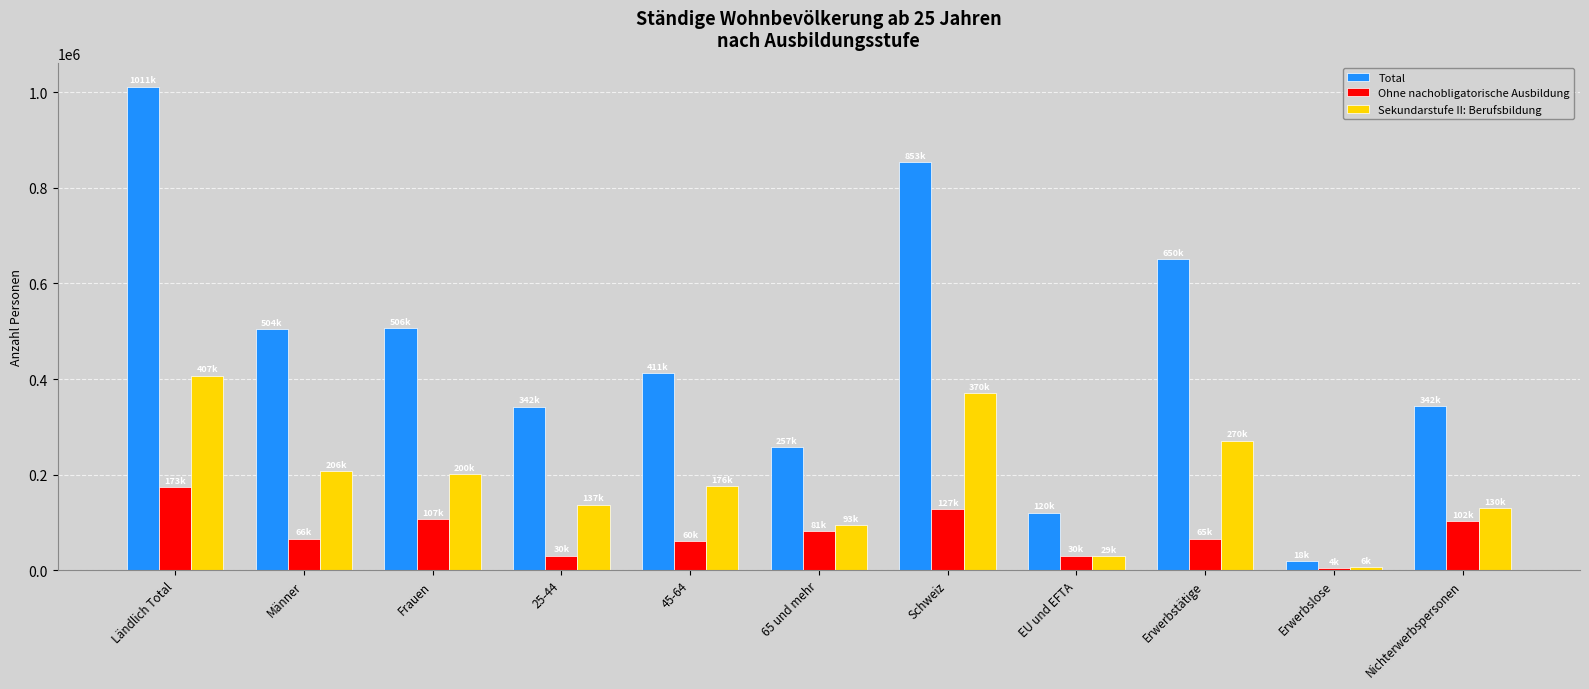

Count the number of categories in the chart.

11